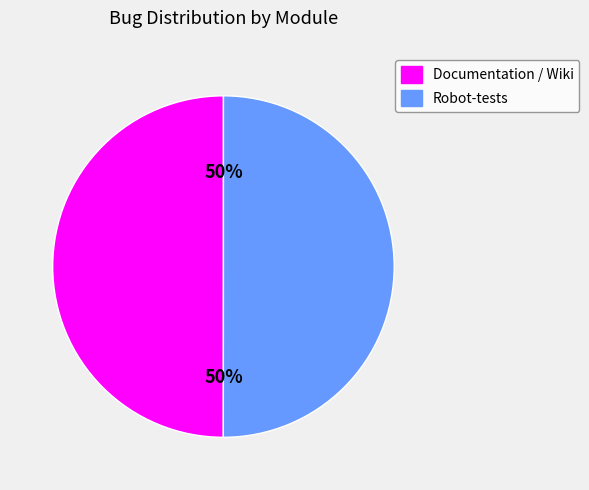

What is the ratio of the value at Robot-tests to the value at Documentation / Wiki?

1.0